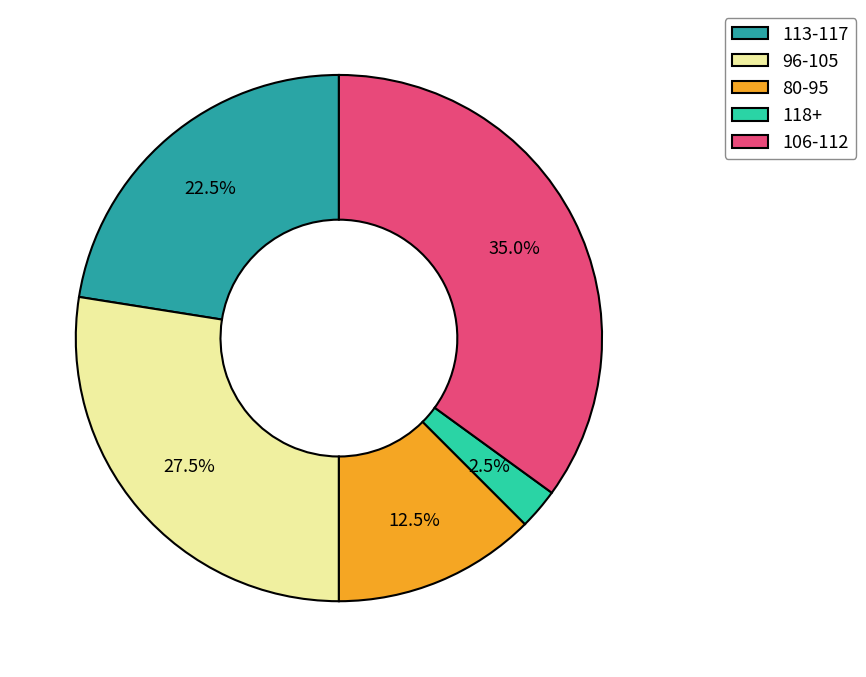

What is the ratio of the value at 113-117 to the value at 106-112?

0.6